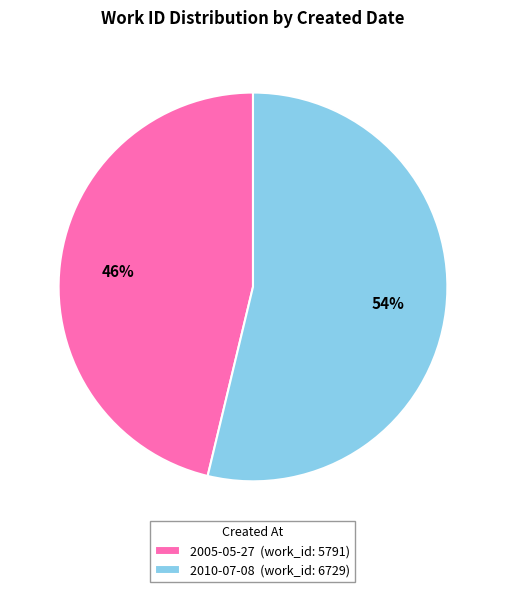

Approximately how many times larger is the value at 2005-05-27 (work_id: 5791) compared to 2010-07-08 (work_id: 6729)?

0.9